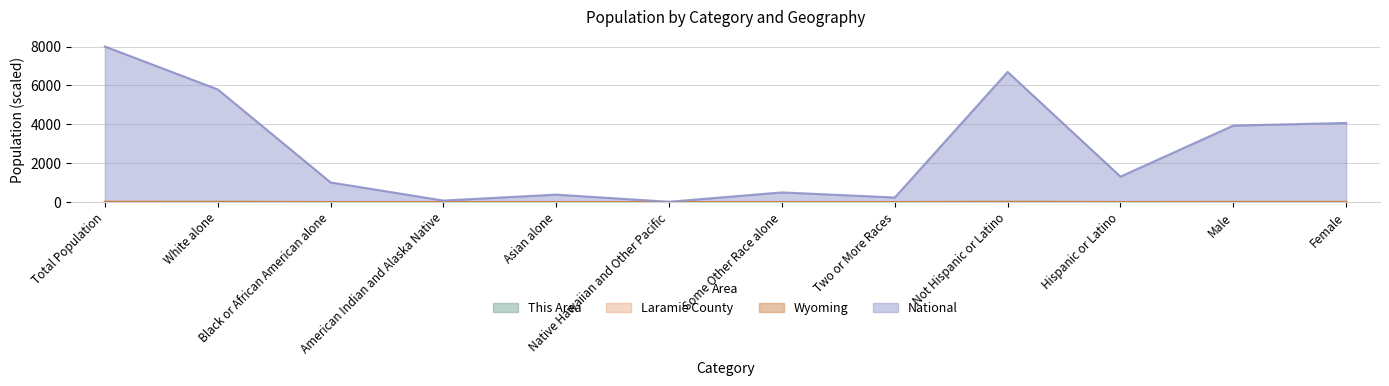

What is the average value of the National series?

2666.7